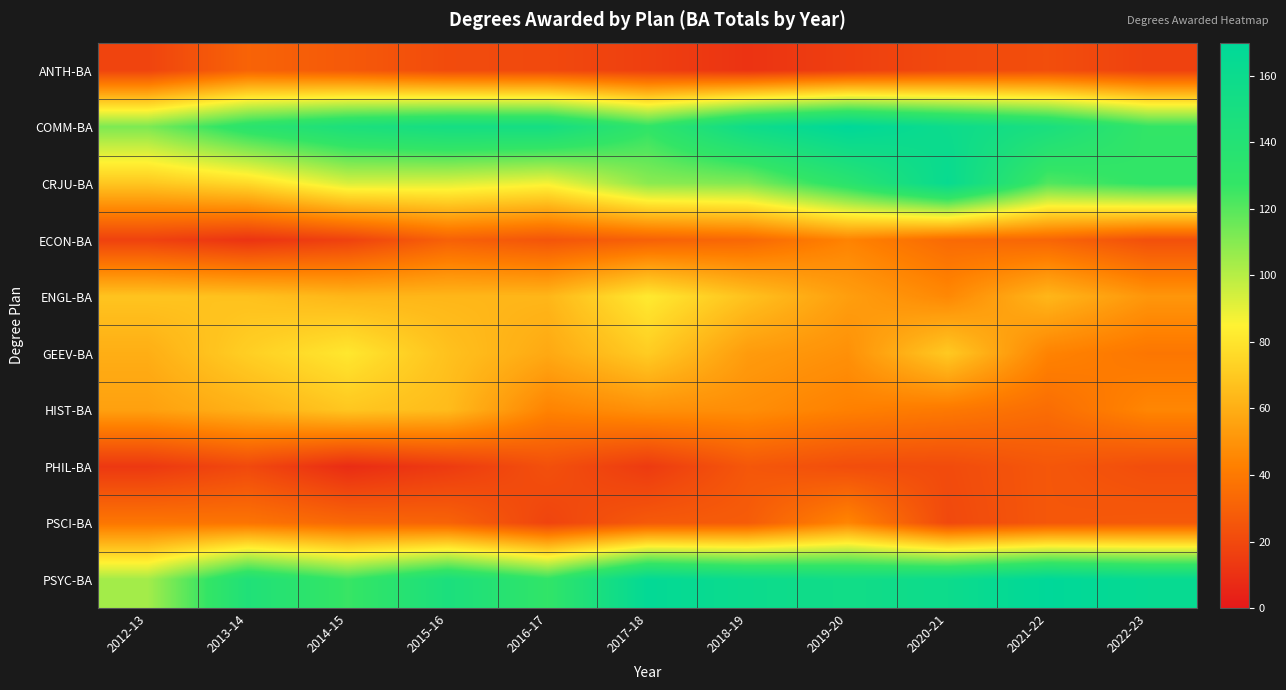

Reading right to left, list all the values displayed in this chart.

ANTH-BA: 2022-23=17	2021-22=22	2020-21=20	2019-20=16	2018-19=11	2017-18=16	2016-17=20	2015-16=21	2014-15=27	2013-14=31	2012-13=18
COMM-BA: 2022-23=128	2021-22=148	2020-21=159	2019-20=170	2018-19=157	2017-18=129	2016-17=152	2015-16=152	2014-15=146	2013-14=134	2012-13=112
CRJU-BA: 2022-23=129	2021-22=121	2020-21=163	2019-20=134	2018-19=111	2017-18=109	2016-17=87	2015-16=92	2014-15=93	2013-14=76	2012-13=69
ECON-BA: 2022-23=23	2021-22=32	2020-21=34	2019-20=44	2018-19=33	2017-18=30	2016-17=25	2015-16=30	2014-15=17	2013-14=11	2012-13=17
ENGL-BA: 2022-23=51	2021-22=63	2020-21=46	2019-20=54	2018-19=67	2017-18=82	2016-17=63	2015-16=63	2014-15=63	2013-14=67	2012-13=68
GEEV-BA: 2022-23=39	2021-22=44	2020-21=70	2019-20=49	2018-19=53	2017-18=71	2016-17=58	2015-16=67	2014-15=81	2013-14=72	2012-13=60
HIST-BA: 2022-23=45	2021-22=35	2020-21=40	2019-20=43	2018-19=48	2017-18=49	2016-17=44	2015-16=65	2014-15=69	2013-14=61	2012-13=55
PHIL-BA: 2022-23=22	2021-22=26	2020-21=21	2019-20=22	2018-19=26	2017-18=14	2016-17=23	2015-16=14	2014-15=8	2013-14=20	2012-13=13
PSCI-BA: 2022-23=27	2021-22=26	2020-21=20	2019-20=45	2018-19=28	2017-18=27	2016-17=18	2015-16=31	2014-15=33	2013-14=38	2012-13=39
PSYC-BA: 2022-23=164	2021-22=170	2020-21=159	2019-20=155	2018-19=160	2017-18=167	2016-17=129	2015-16=147	2014-15=126	2013-14=143	2012-13=104